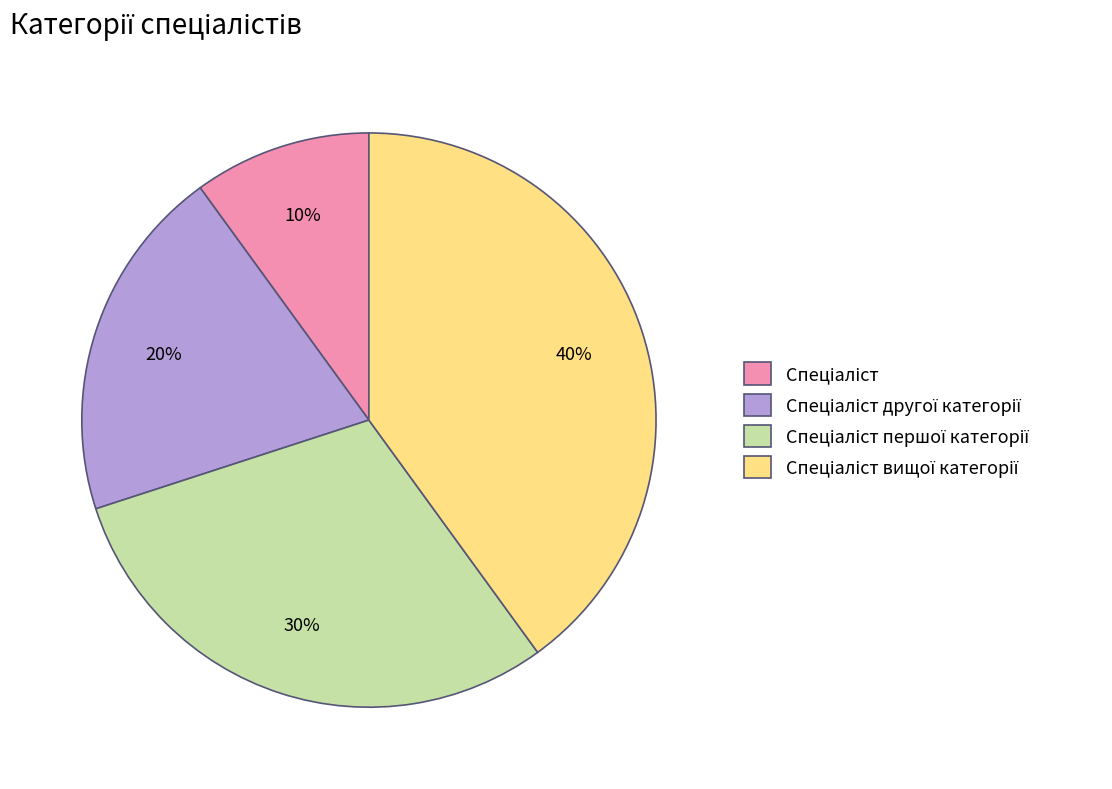

Does any single category account for the majority?

No